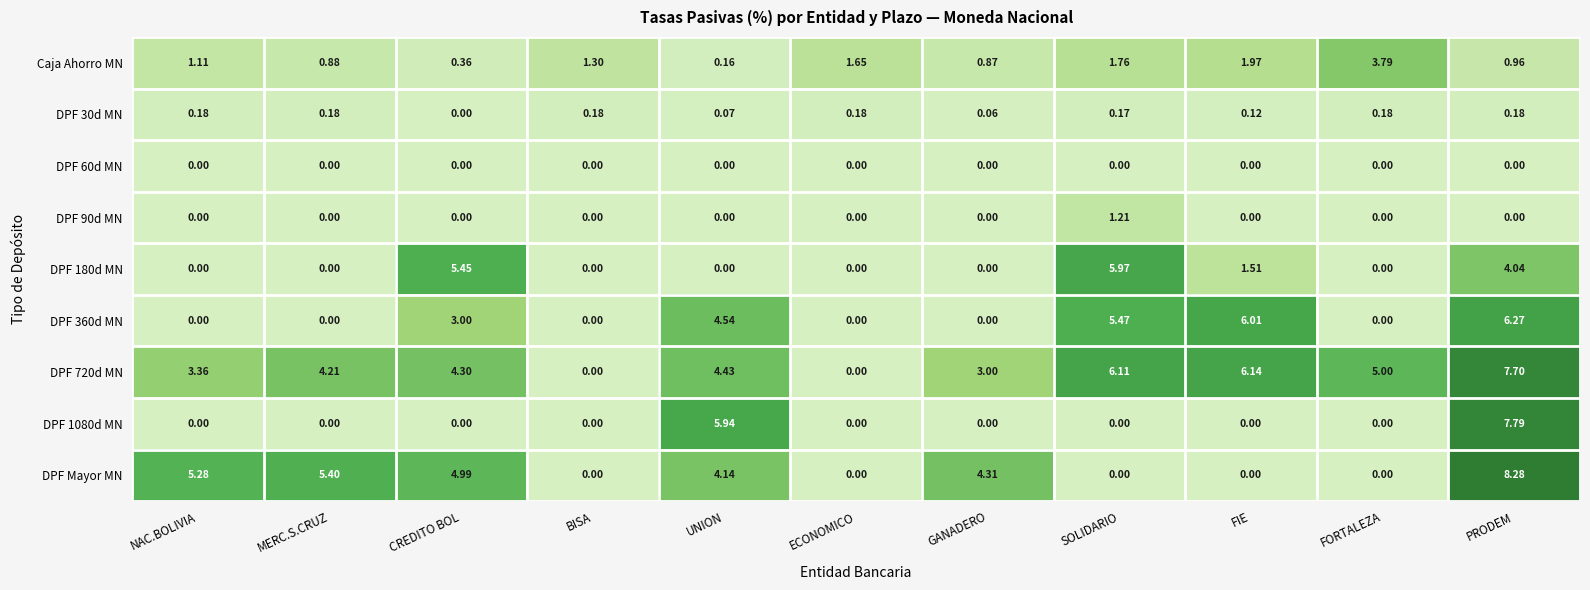

Is the value of DPF 30d MN at PRODEM greater than the value of DPF 60d MN at GANADERO?

Yes